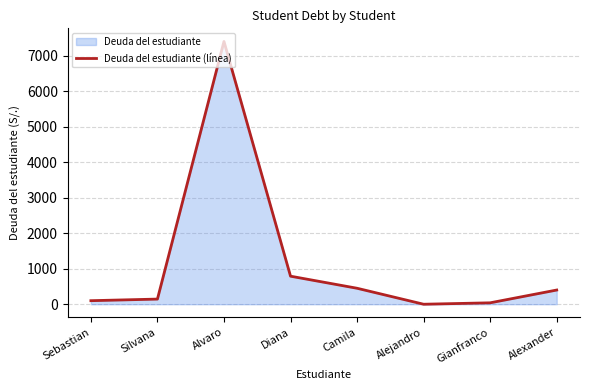

What is the maximum value shown in the chart?

7400